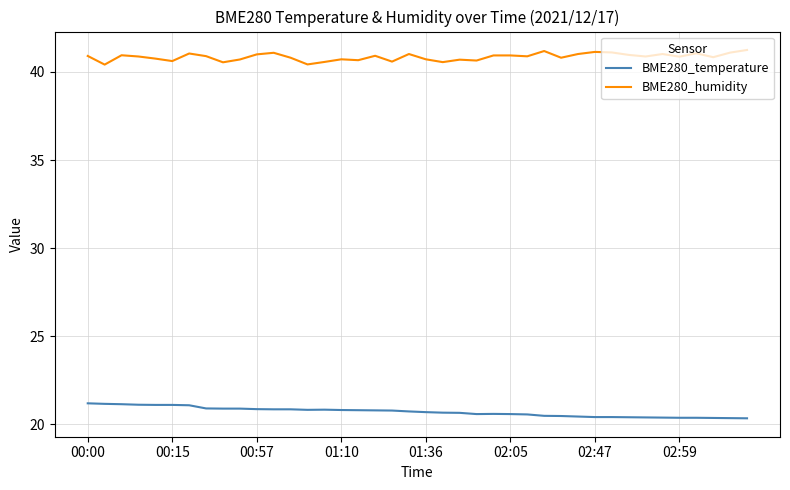

True or false: BME280_humidity and BME280_temperature cross at least once.

False